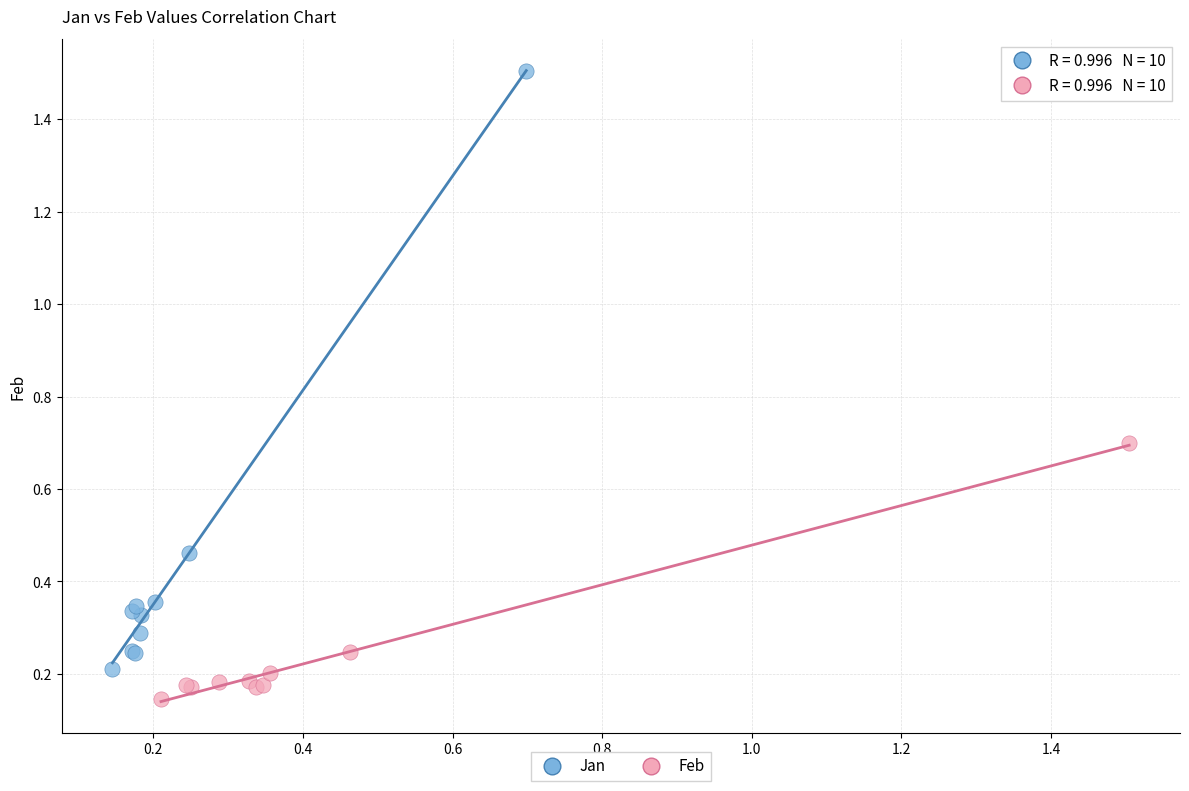

Which series reaches the minimum Y coordinate?

Feb